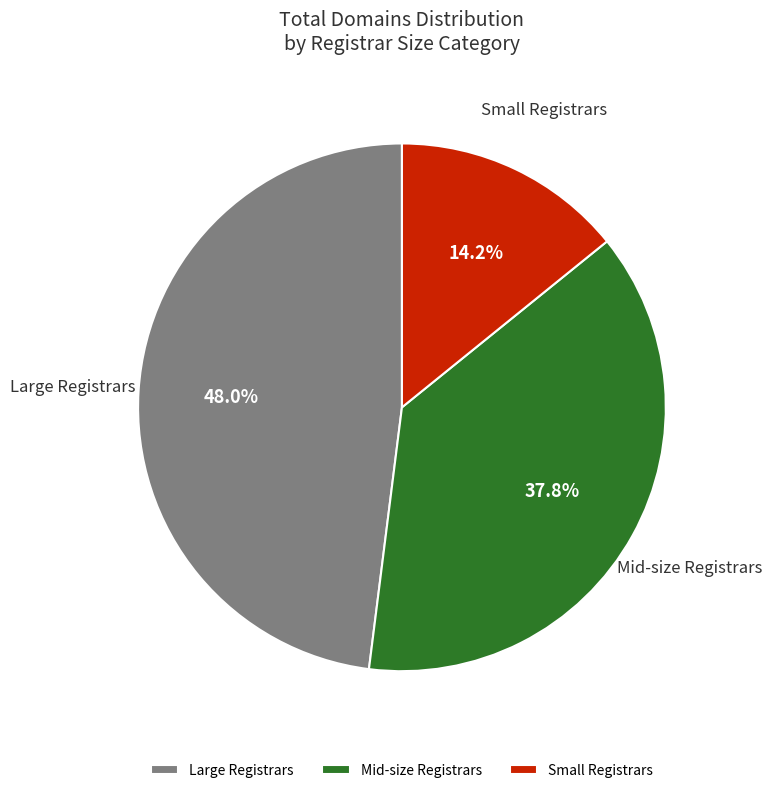

What is the ratio of the value at Mid-size Registrars to the value at Small Registrars?

2.7